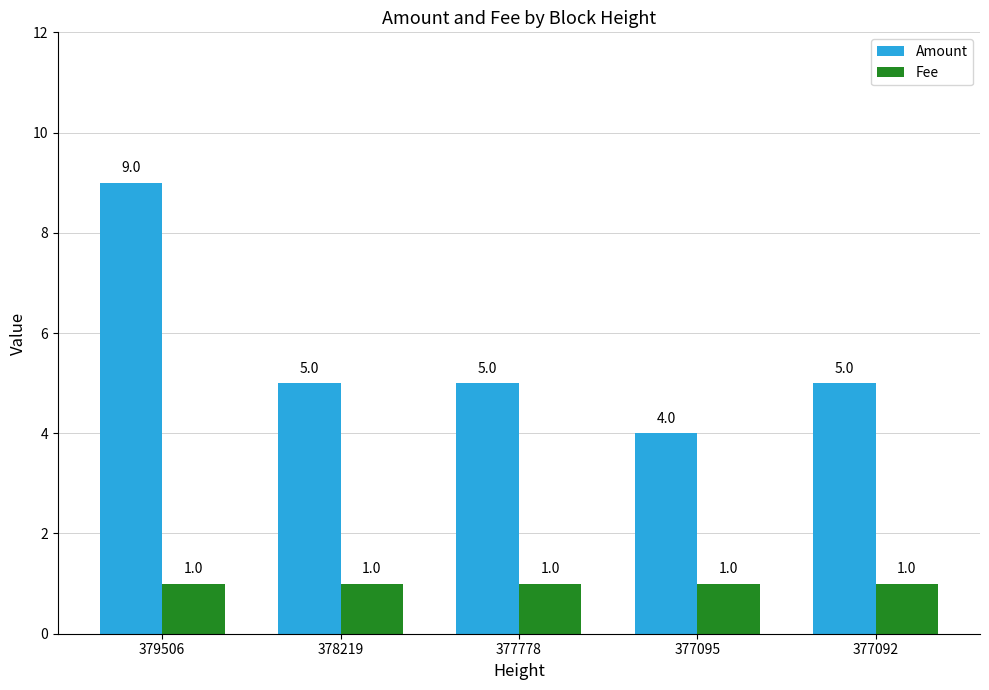

What is the sum of the Fee values at 377095 and 379506?

2